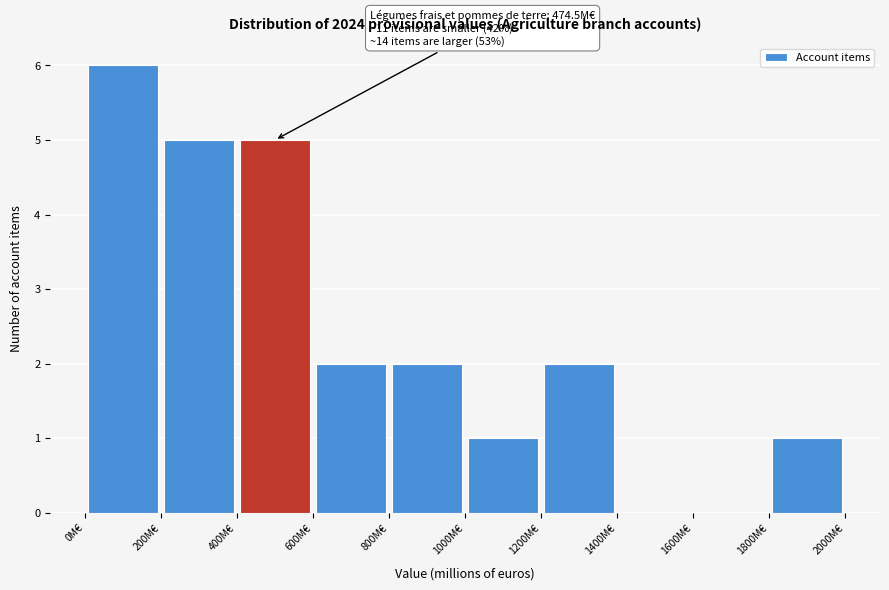

Over which range of the x-axis is the bar tallest?

0 to 200